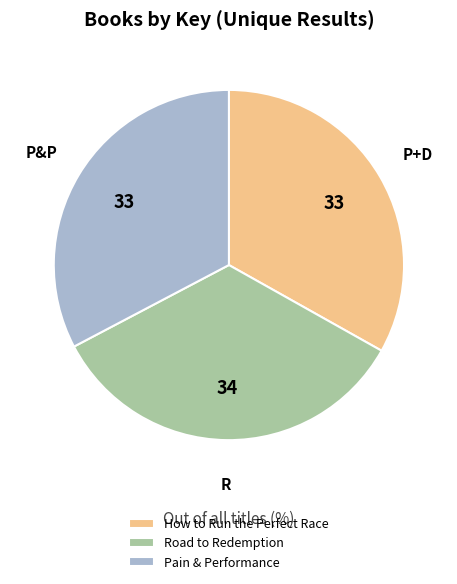

What is the largest slice in the pie chart?

Road to Redemption